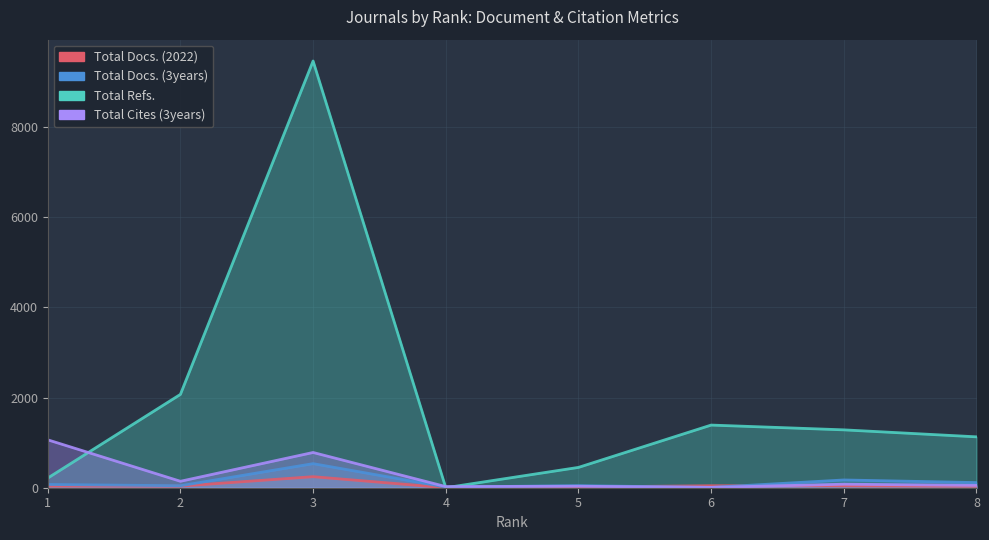

What is the spread (max minus min) of values at 2?

2036